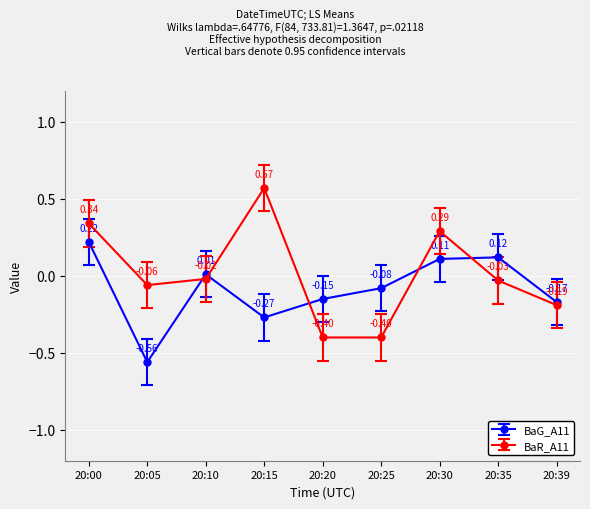

At how many categories does at least one series exceed 0?

5